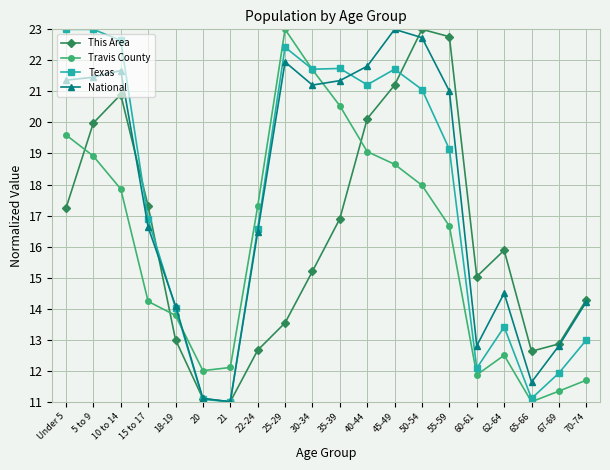

What is the maximum value for This Area?

23.0